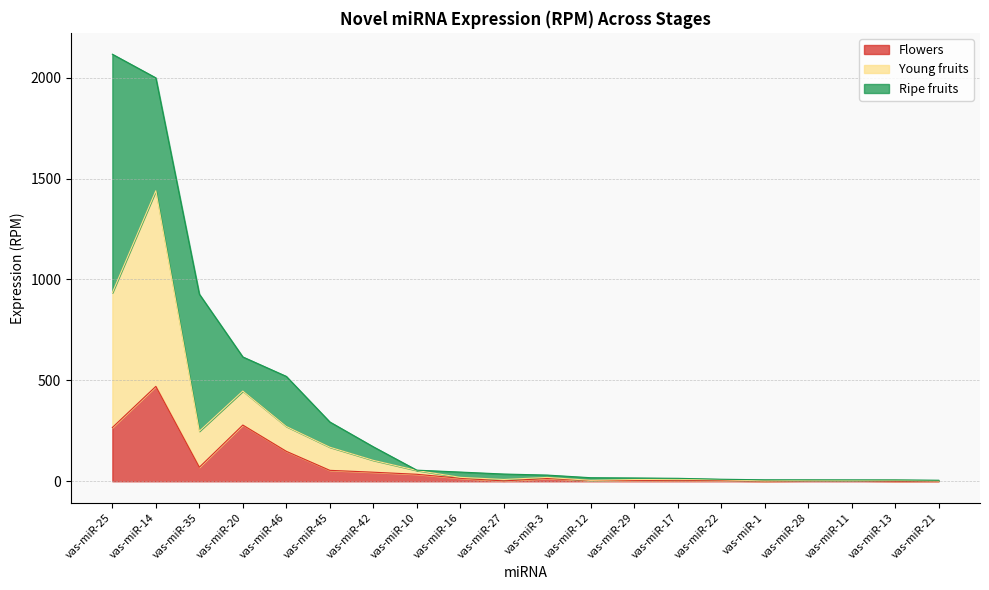

At which label does Flowers reach its peak?

vas-miR-14